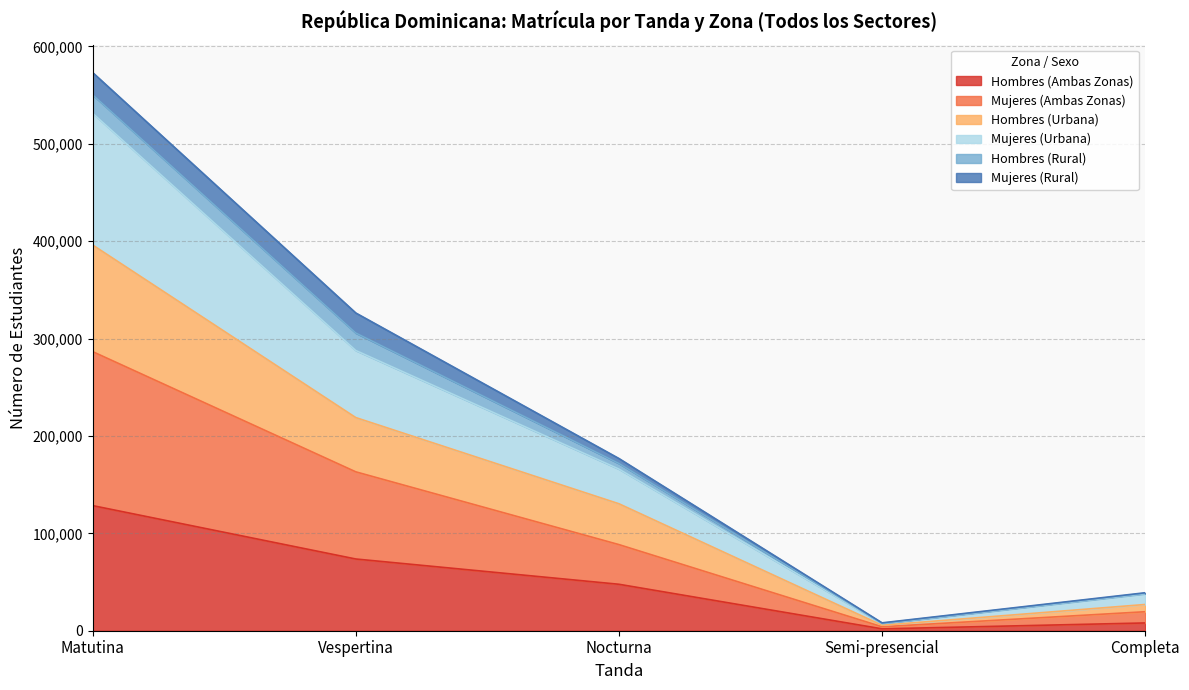

Where is Mujeres (Urbana) nearest to the value 269358?

Vespertina